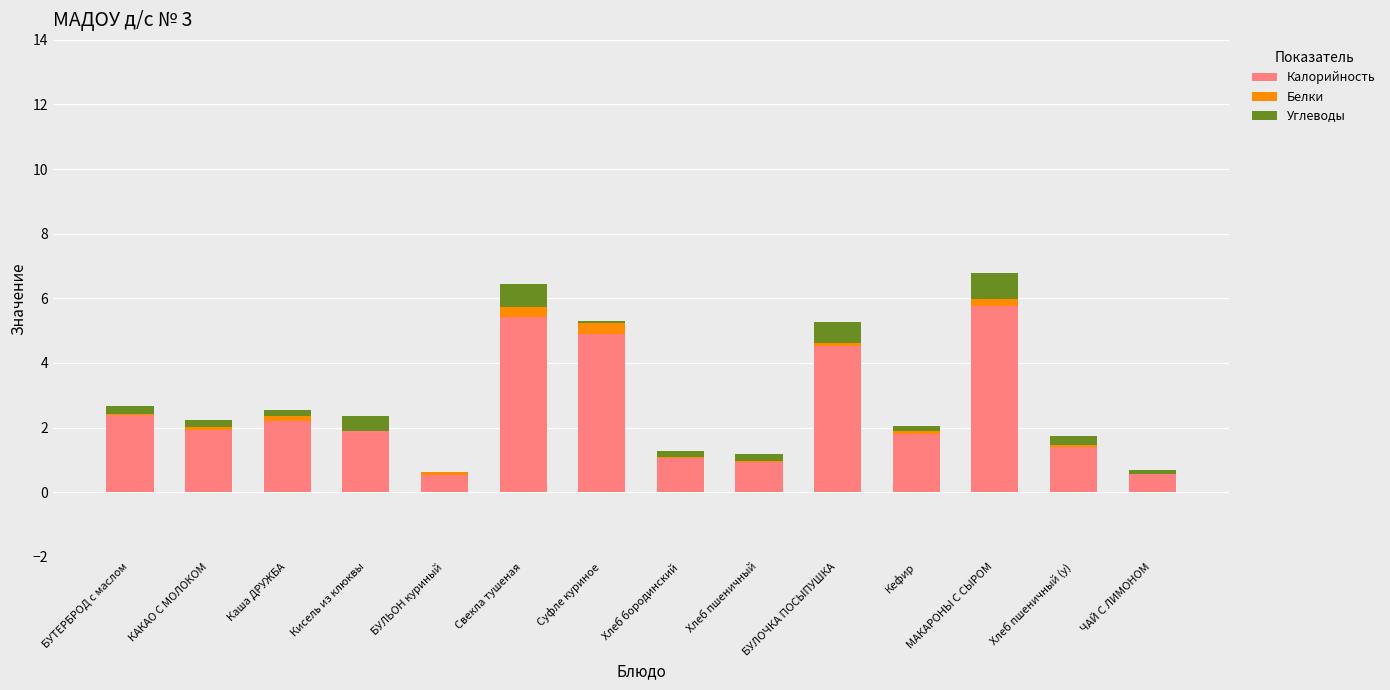

At which label does Калорийность reach its peak?

МАКАРОНЫ С СЫРОМ